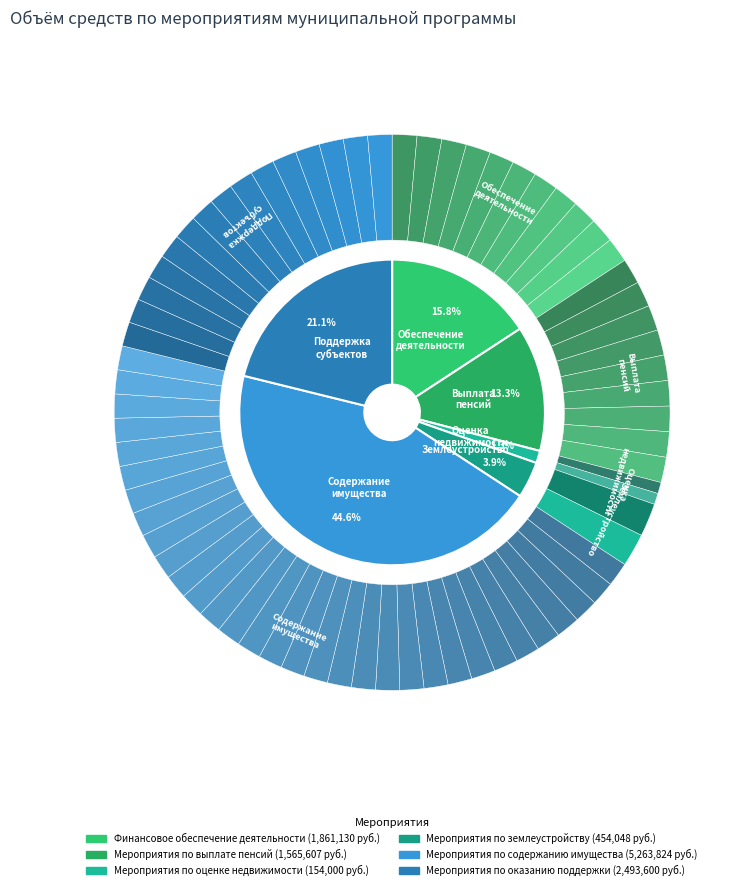

What is the total percentage of Мероприятия по оказанию поддержки and Мероприятия по выплате пенсий?

34.4%